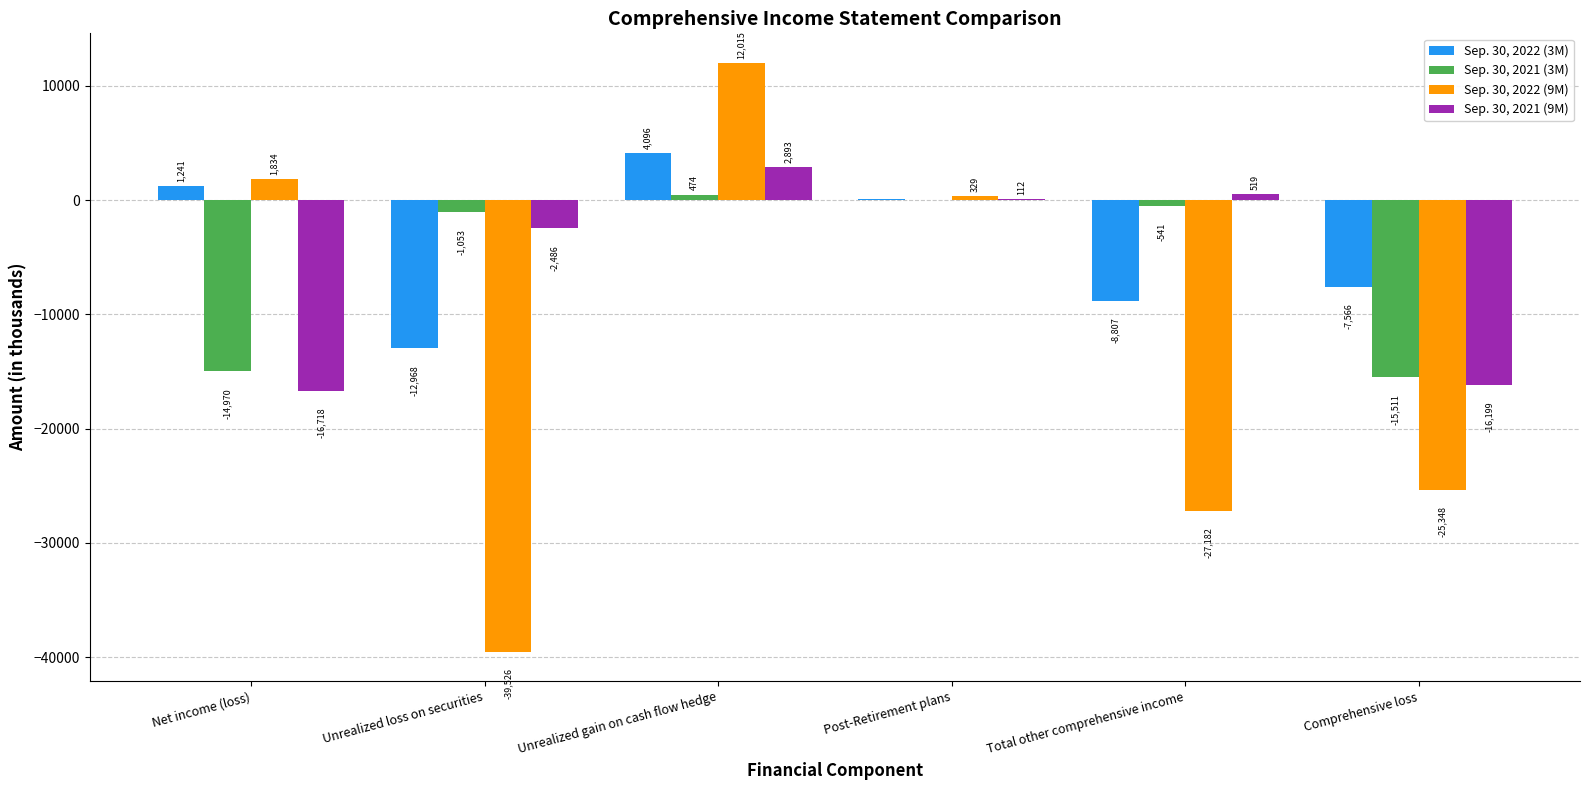

What is the sum of the Sep. 30, 2022 (3M) values at Unrealized loss on securities and Unrealized gain on cash flow hedge?

-8872